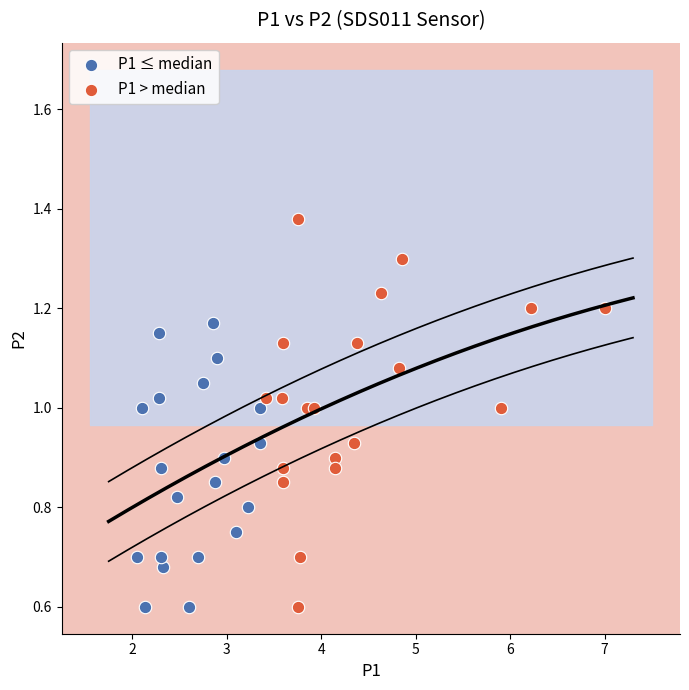

Which series contains the highest Y value?

P1 > median